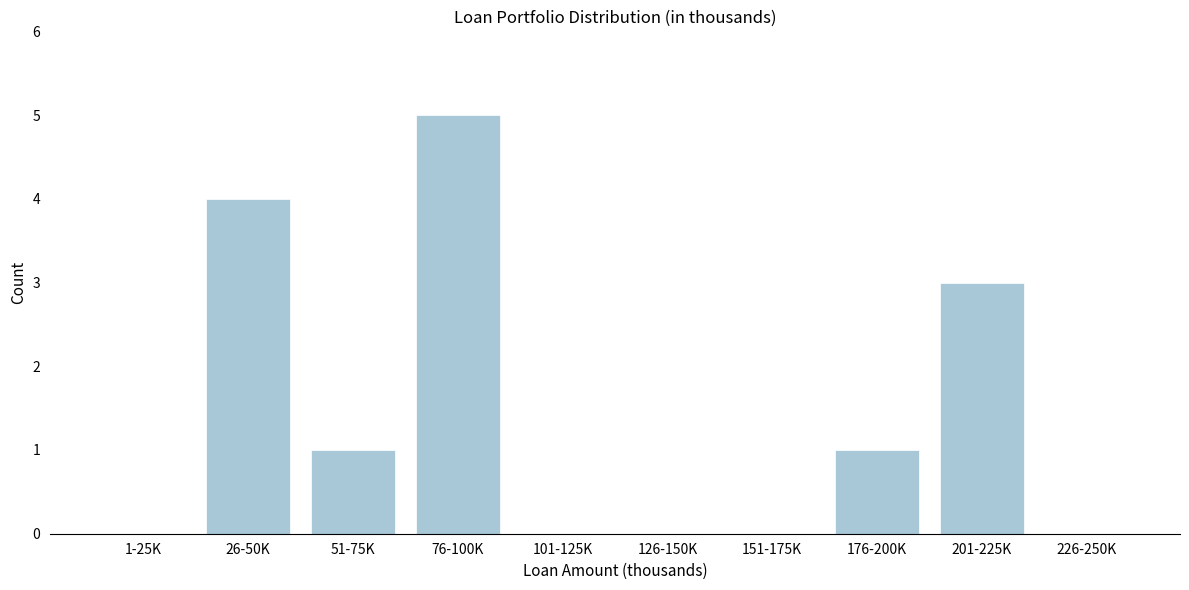

Reading left to right, list all the values displayed in this chart.

1-25K=0	26-50K=4	51-75K=1	76-100K=5	101-125K=0	126-150K=0	151-175K=0	176-200K=1	201-225K=3	226-250K=0